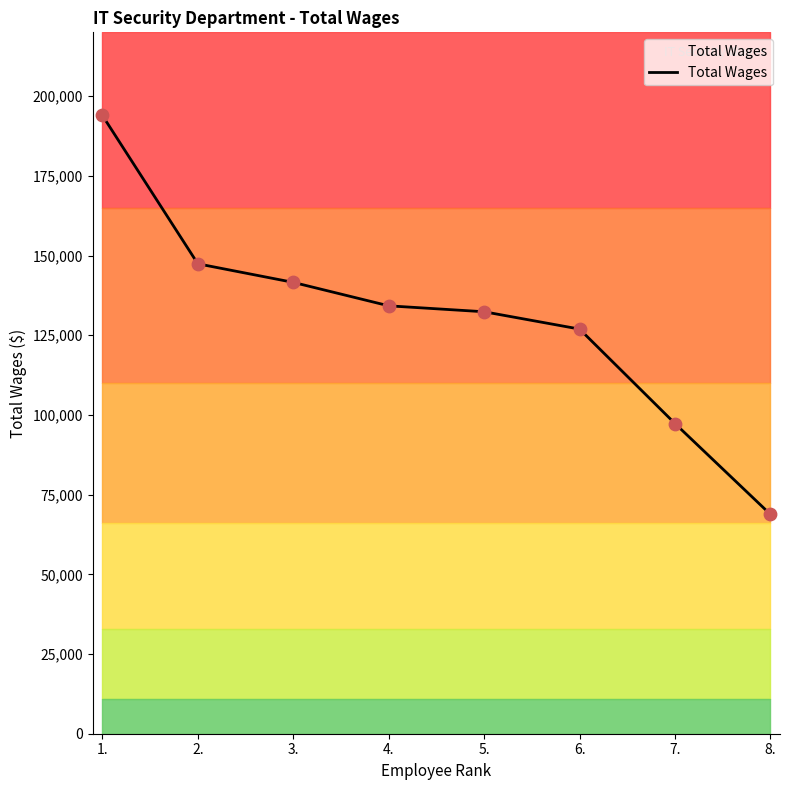

Between 5. and 2., which is larger?

2.